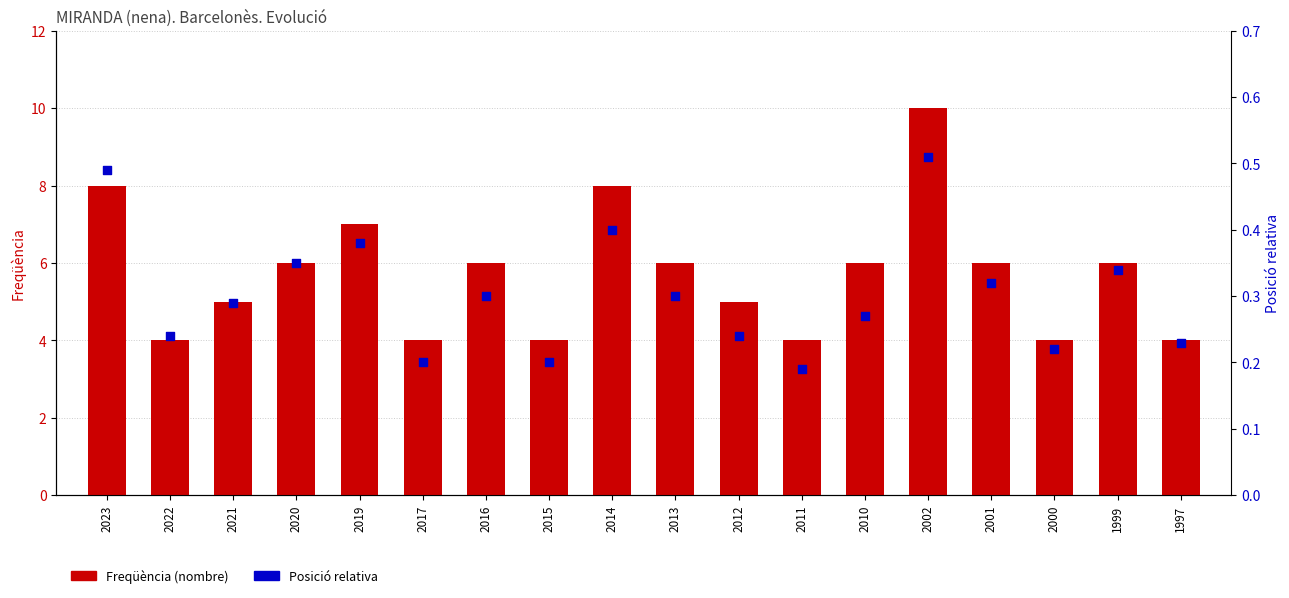

What are all the series names shown in the legend?

Freqüència (nombre), Posició relativa